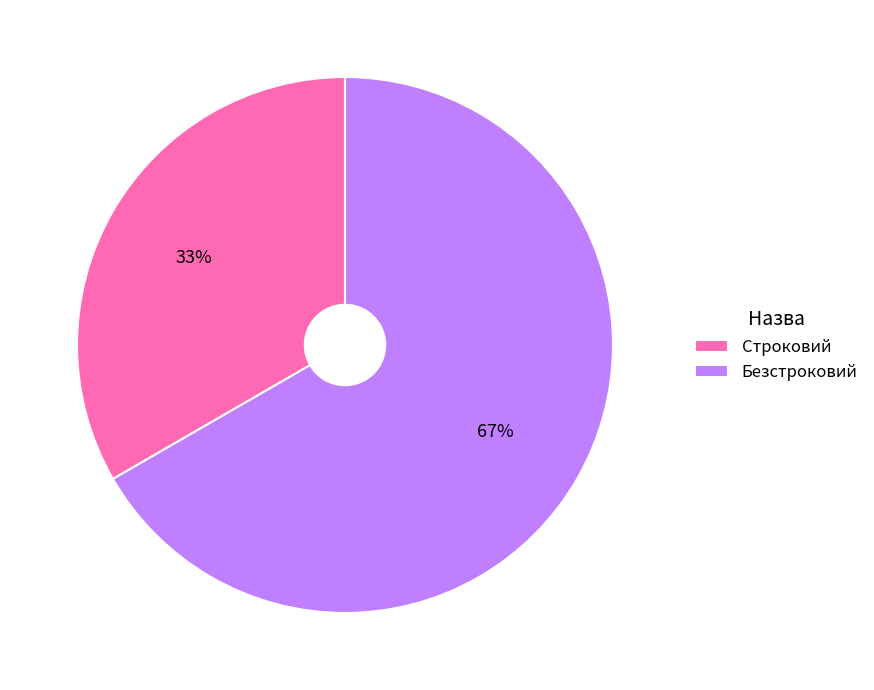

To the nearest percent, what is the average slice percentage?

50%